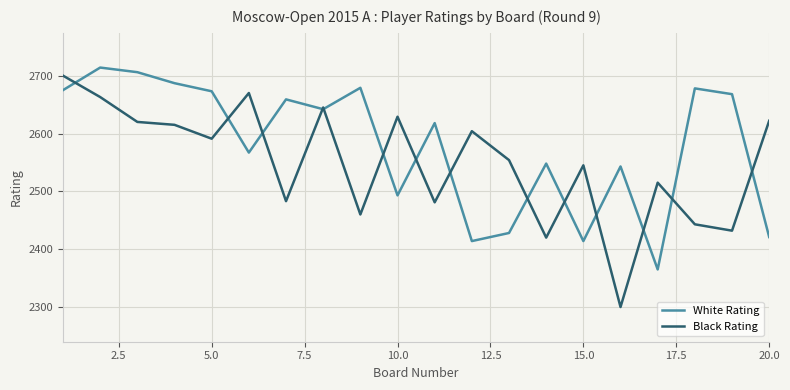

Which series has the largest total across all categories?

White Rating